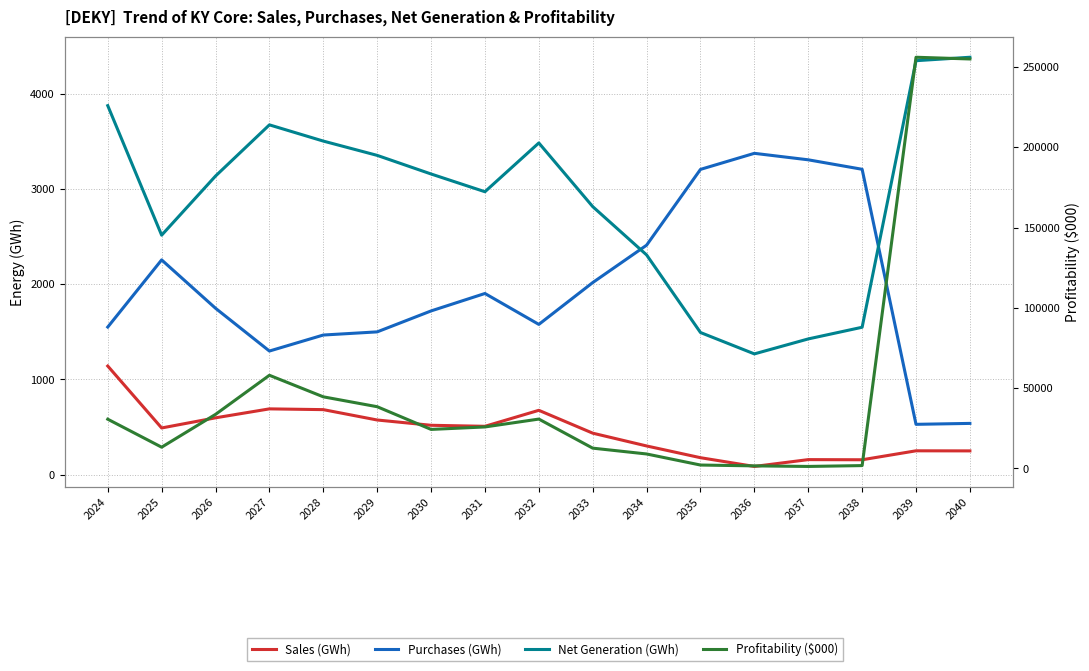

Reading left to right, extract all data points from this chart.

Sales (GWh): 2024=1141.0	2025=489.8	2026=596.4	2027=690.6	2028=682.6	2029=573.5	2030=518.0	2031=507.3	2032=675.4	2033=435.1	2034=300.6	2035=177.2	2036=85.2	2037=157.0	2038=155.5	2039=249.7	2040=248.8
Purchases (GWh): 2024=1550.8	2025=2256.9	2026=1748.5	2027=1298.6	2028=1466.9	2029=1500.1	2030=1720.3	2031=1903.7	2032=1578.7	2033=2018.4	2034=2411.6	2035=3208.5	2036=3377.4	2037=3309.2	2038=3209.7	2039=528.0	2040=537.8
Net Generation (GWh): 2024=3878.6	2025=2516.8	2026=3138.6	2027=3676.7	2028=3506.2	2029=3355.9	2030=3160.2	2031=2973.6	2032=3486.5	2033=2817.2	2034=2309.3	2035=1493.4	2036=1268.6	2037=1426.0	2038=1548.7	2039=4351.4	2040=4387.6
Profitability ($000): 2024=30667.5	2025=13244.2	2026=33667.2	2027=58013.8	2028=44596.1	2029=38443.1	2030=24310.8	2031=25842.3	2032=30745.4	2033=12646.5	2034=9018.6	2035=2130.5	2036=1608.6	2037=1256.3	2038=1788.2	2039=255995.6	2040=254922.8